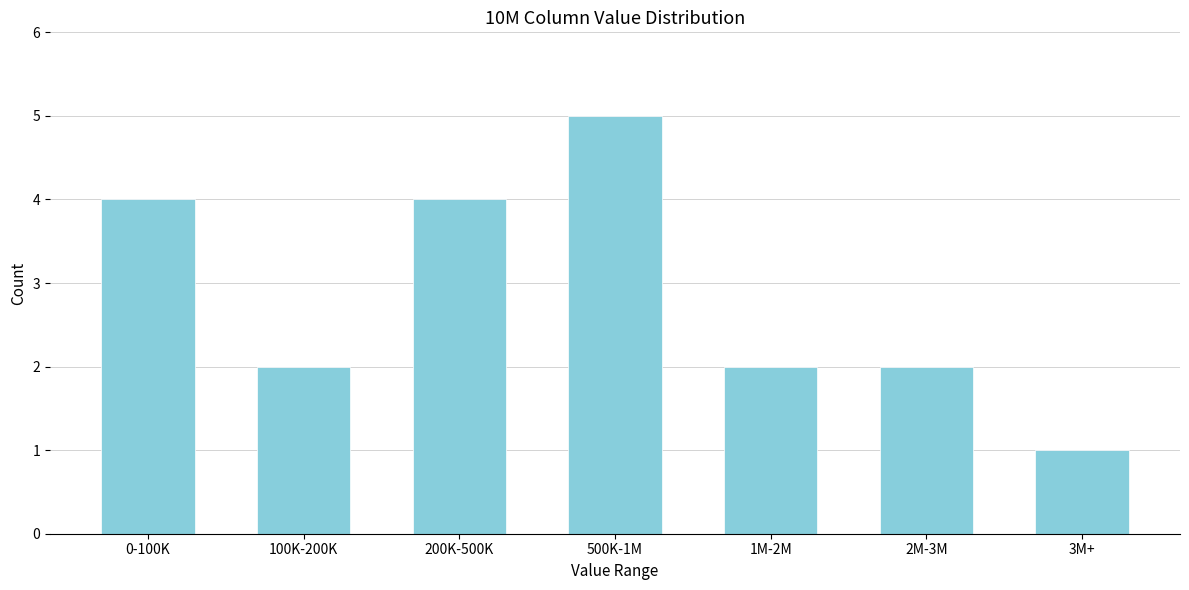

Reading left to right, extract all data points from this chart.

4	2	4	5	2	2	1